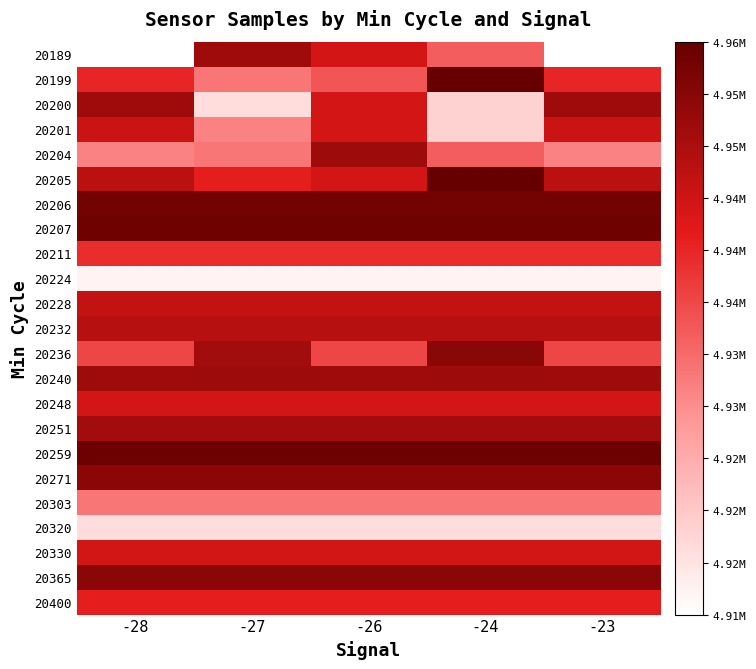

Reading left to right, transcribe all the data shown in this chart.

20189: -28=4912675	-27=4948970	-26=4943127	-24=4933676	-23=4912675
20199: -28=4939872	-27=4930729	-26=4934500	-24=4955415	-23=4939872
20200: -28=4948970	-27=4917360	-26=4943295	-24=4918899	-23=4948970
20201: -28=4944091	-27=4929441	-26=4943127	-24=4918899	-23=4944091
20204: -28=4929441	-27=4930729	-26=4949077	-24=4933676	-23=4929441
20205: -28=4945931	-27=4940577	-26=4943127	-24=4955415	-23=4945931
20206: -28=4953895	-27=4953895	-26=4953895	-24=4953895	-23=4953895
20207: -28=4954279	-27=4954279	-26=4954279	-24=4954279	-23=4954279
20211: -28=4938913	-27=4938913	-26=4938913	-24=4938913	-23=4938913
20224: -28=4914449	-27=4914449	-26=4914449	-24=4914449	-23=4914449
20228: -28=4944911	-27=4944911	-26=4944911	-24=4944911	-23=4944911
20232: -28=4946393	-27=4946393	-26=4946393	-24=4946393	-23=4946393
20236: -28=4936110	-27=4948557	-26=4936110	-24=4951375	-23=4936110
20240: -28=4949077	-27=4949077	-26=4949077	-24=4949077	-23=4949077
20248: -28=4943127	-27=4943127	-26=4943127	-24=4943127	-23=4943127
20251: -28=4948557	-27=4948557	-26=4948557	-24=4948557	-23=4948557
20259: -28=4954476	-27=4954476	-26=4954476	-24=4954476	-23=4954476
20271: -28=4951220	-27=4951220	-26=4951220	-24=4951220	-23=4951220
20303: -28=4930729	-27=4930729	-26=4930729	-24=4930729	-23=4930729
20320: -28=4917360	-27=4917360	-26=4917360	-24=4917360	-23=4917360
20330: -28=4943295	-27=4943295	-26=4943295	-24=4943295	-23=4943295
20365: -28=4951176	-27=4951176	-26=4951176	-24=4951176	-23=4951176
20400: -28=4940577	-27=4940577	-26=4940577	-24=4940577	-23=4940577